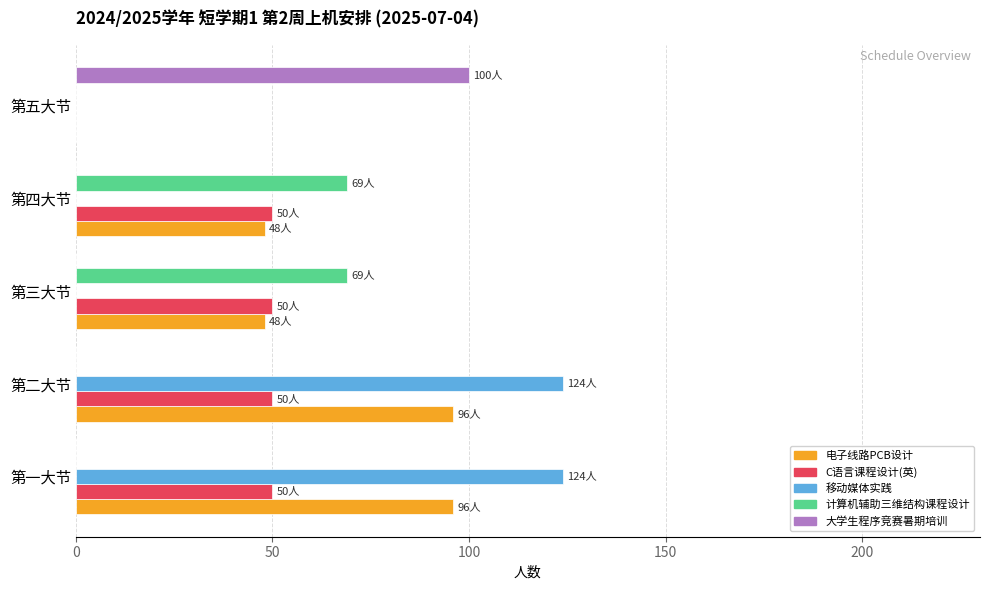

Which category has the highest value in the 大学生程序竞赛暑期培训 series?

第五大节